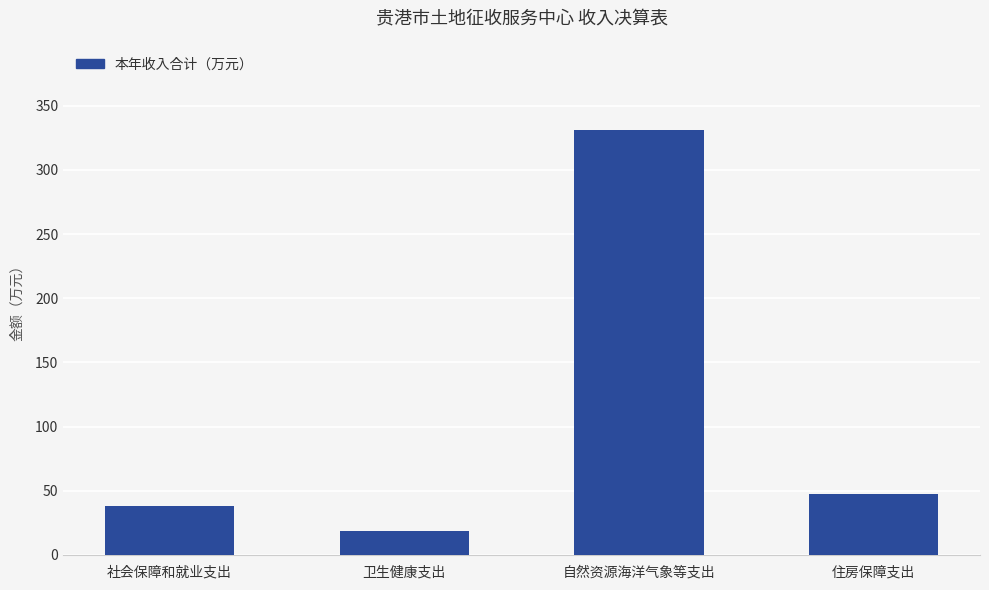

How many bars are there in total?

4